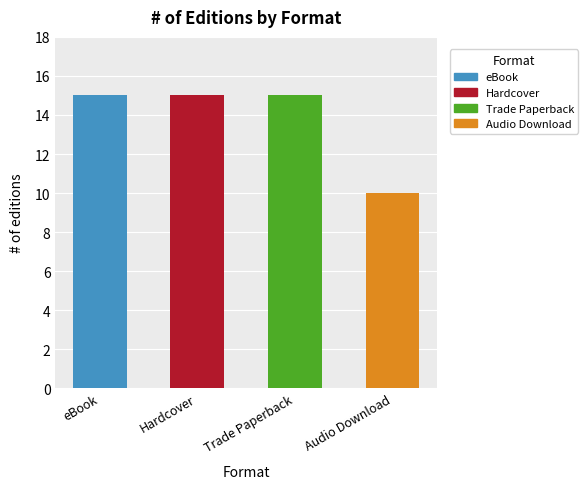

Count the values in the range 15 to 16.

3